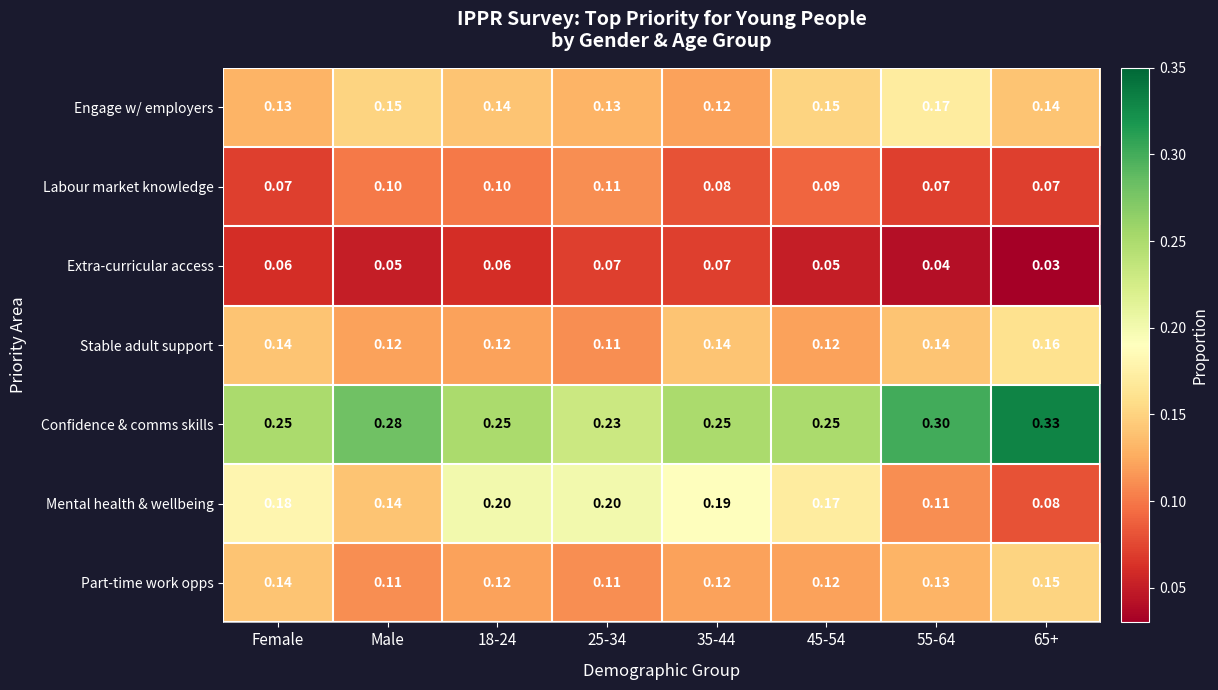

Which series has the largest total across all categories?

Confidence & comms skills